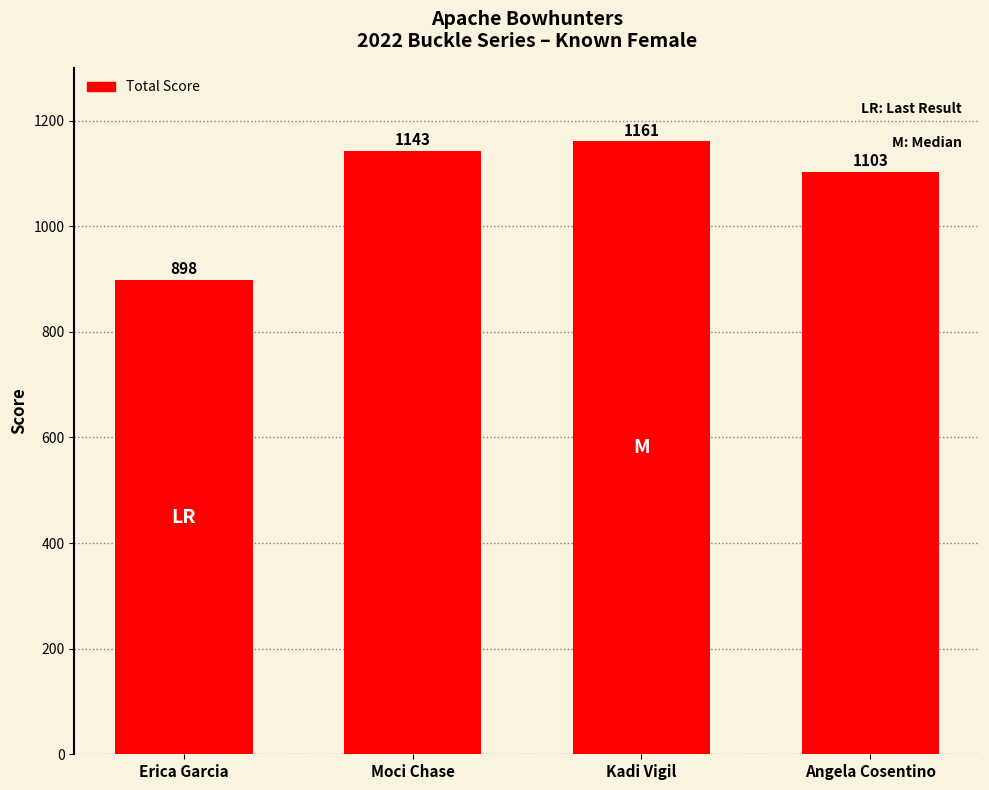

Are the bars grouped side by side (vs. stacked)?

No